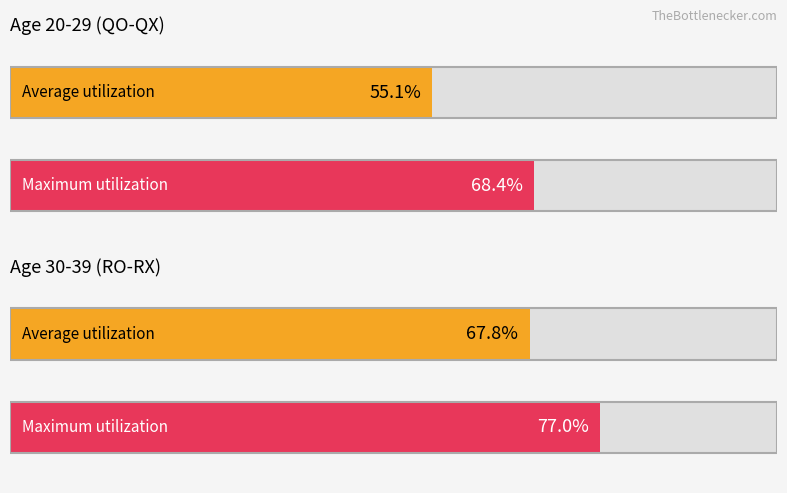

True or false: the data shows 66.4 at 47.7%.

False